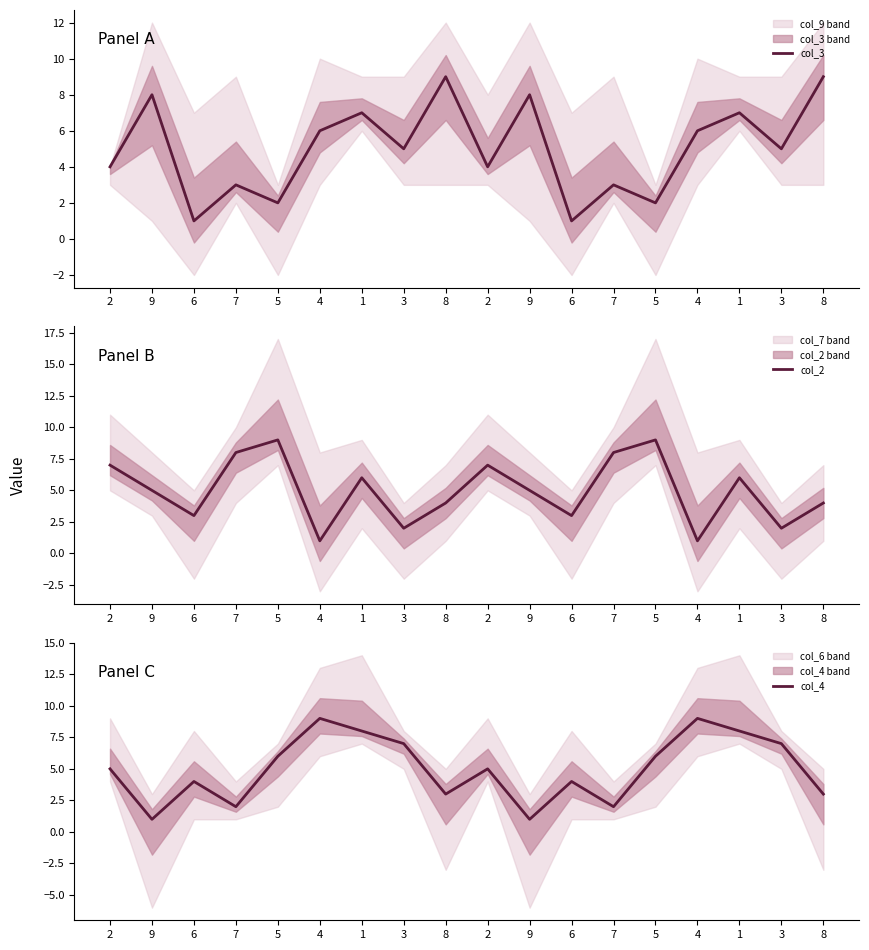

Reading left to right, transcribe all the data shown in this chart.

col_3: 2=4	9=8	6=1	7=3	5=2	4=6	1=7	3=5	8=9	2=4	9=8	6=1	7=3	5=2	4=6	1=7	3=5	8=9
col_2: 2=7	9=5	6=3	7=8	5=9	4=1	1=6	3=2	8=4	2=7	9=5	6=3	7=8	5=9	4=1	1=6	3=2	8=4
col_4: 2=5	9=1	6=4	7=2	5=6	4=9	1=8	3=7	8=3	2=5	9=1	6=4	7=2	5=6	4=9	1=8	3=7	8=3